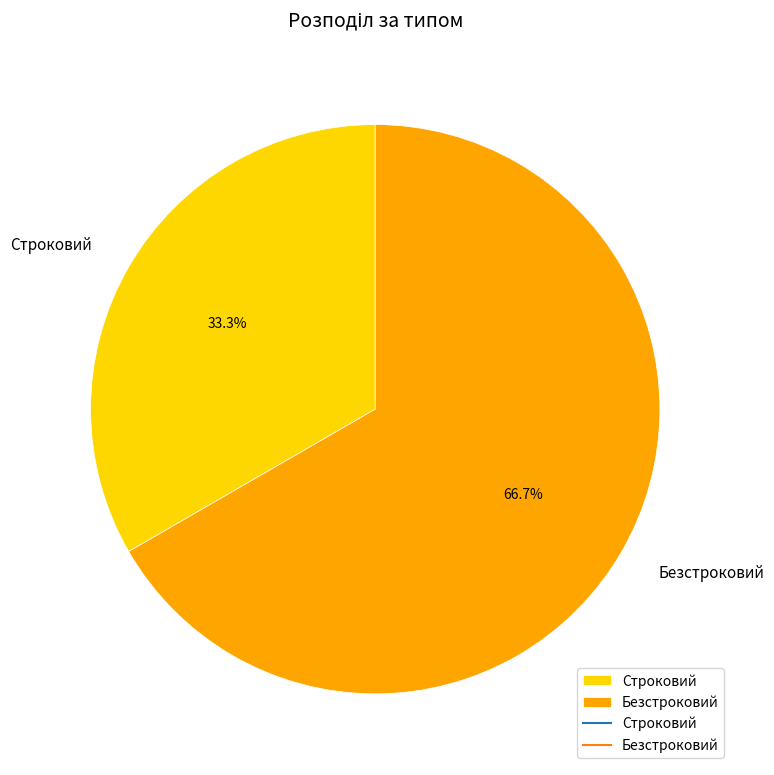

Is there any slice that represents more than half of the pie?

Yes